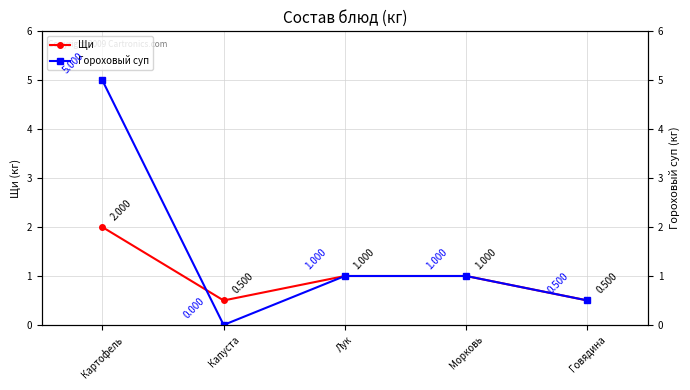

Does the chart have visible grid lines?

Yes